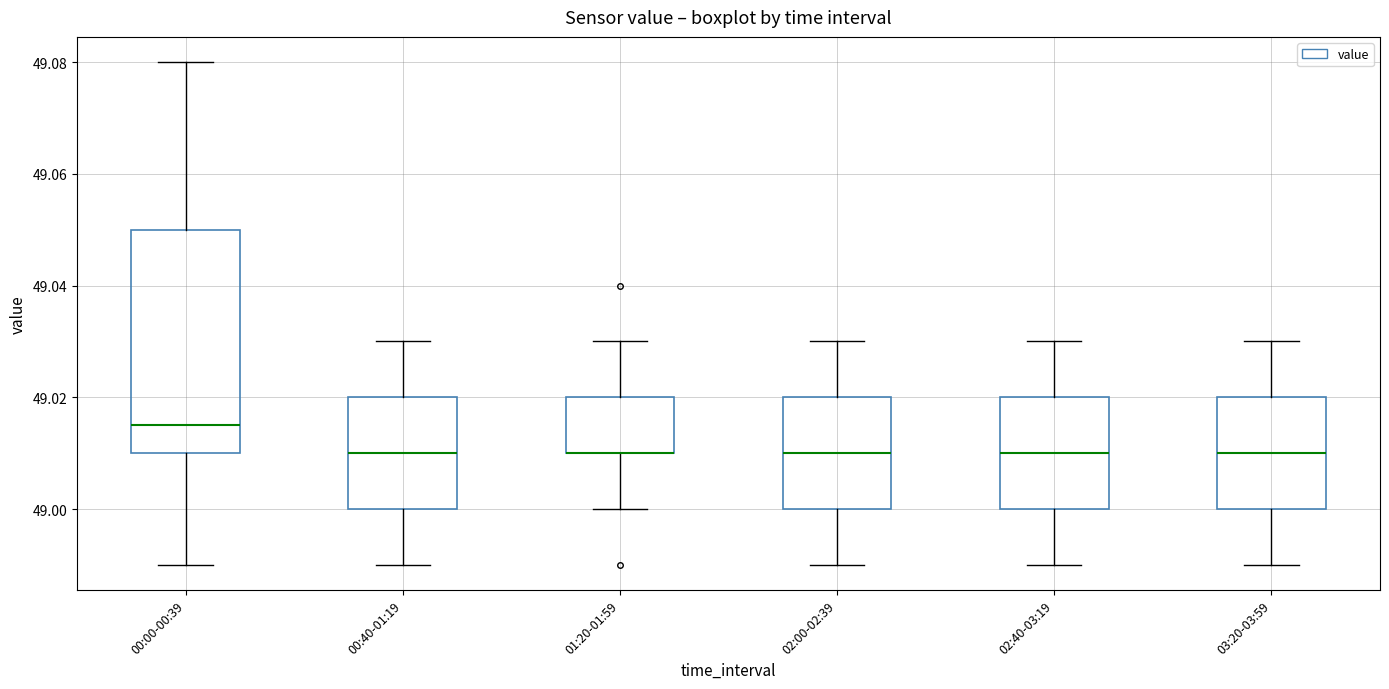

Where is the lower edge of the box for 01:20-01:59 on the y-axis? The values are not printed on the chart, so give them approximately, as read against the axis.

49.010